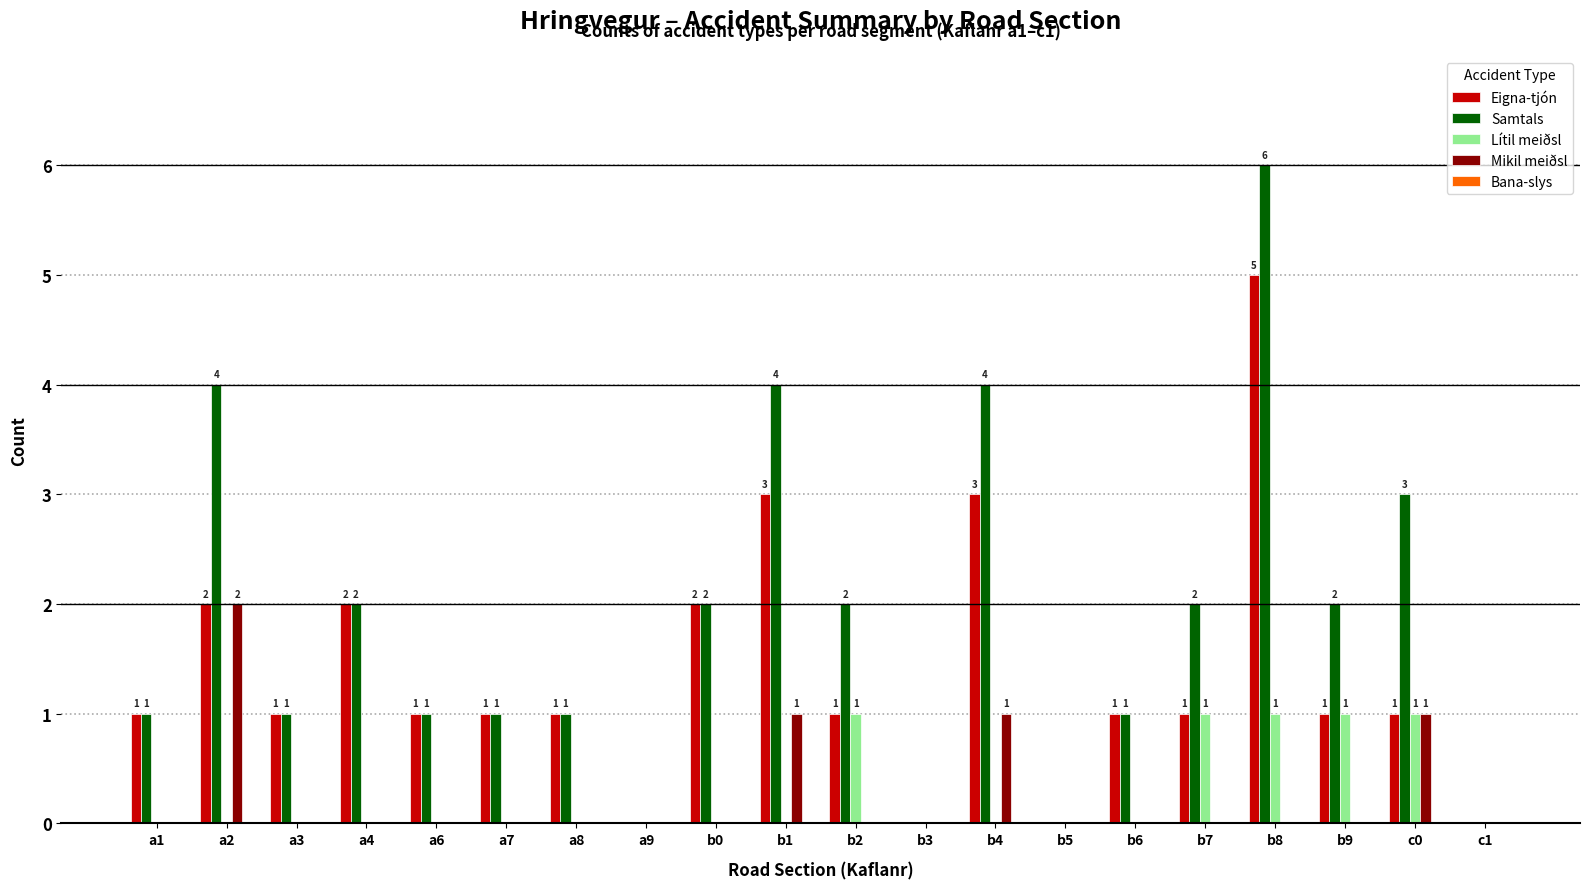

Which series has the largest total across all categories?

Samtals